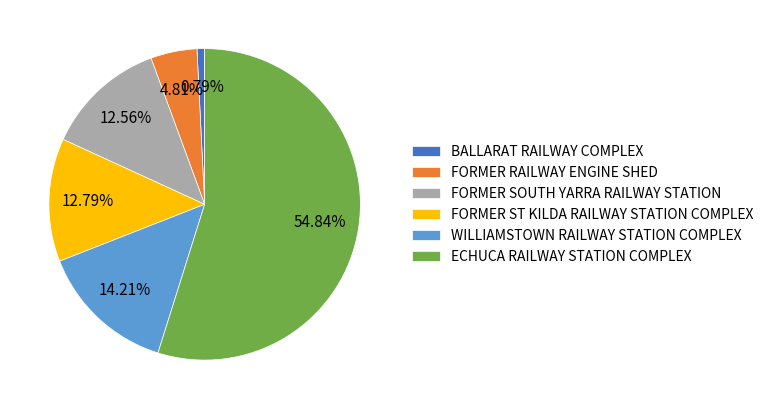

Does BALLARAT RAILWAY COMPLEX account for over 50% of the chart?

No